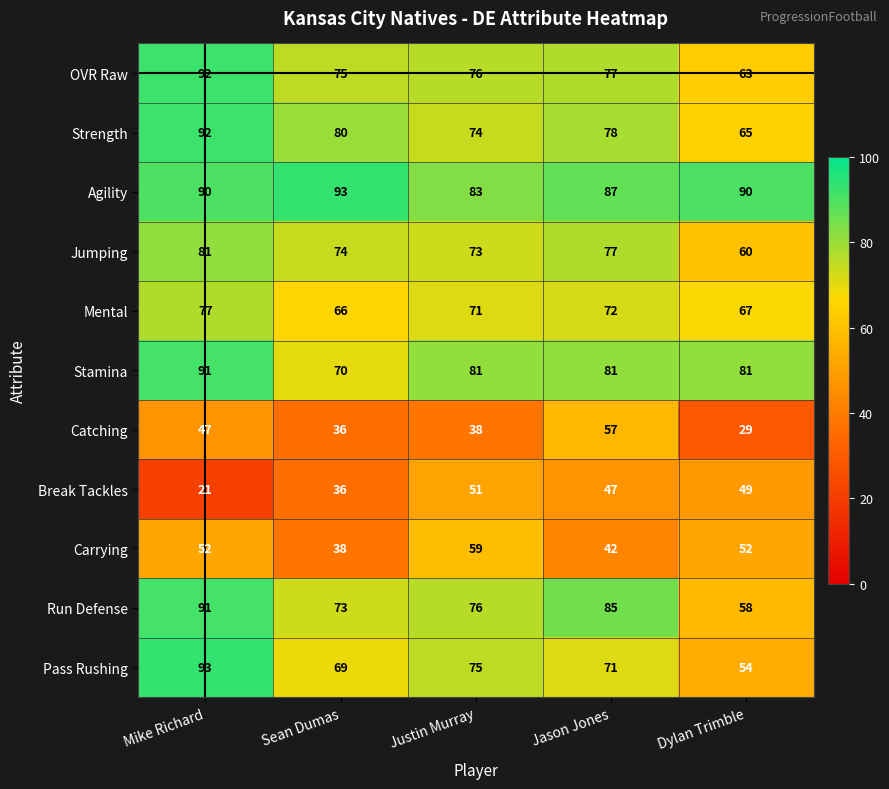

What is the minimum value shown in the chart?

21